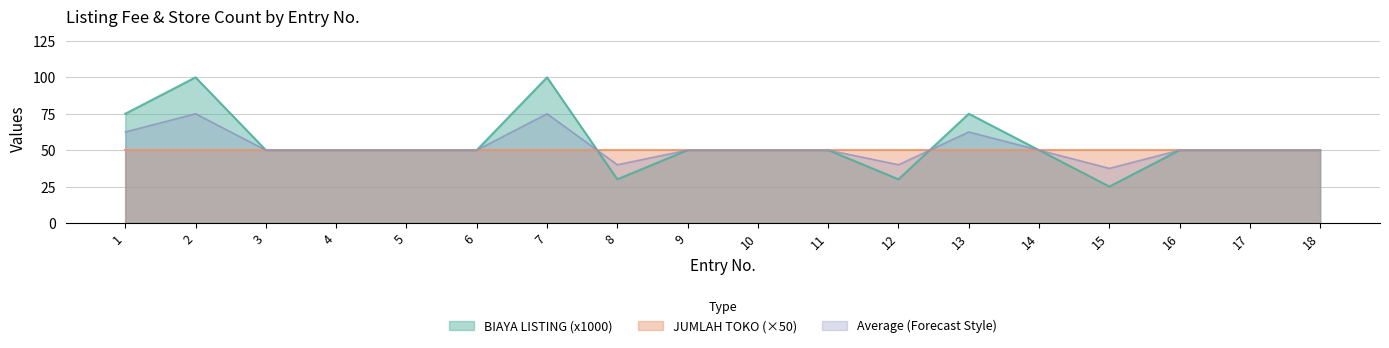

Reading left to right, what are all the values shown in this chart?

75	100	50	50	50	50	100	30	50	50	50	30	75	50	25	50	50	50